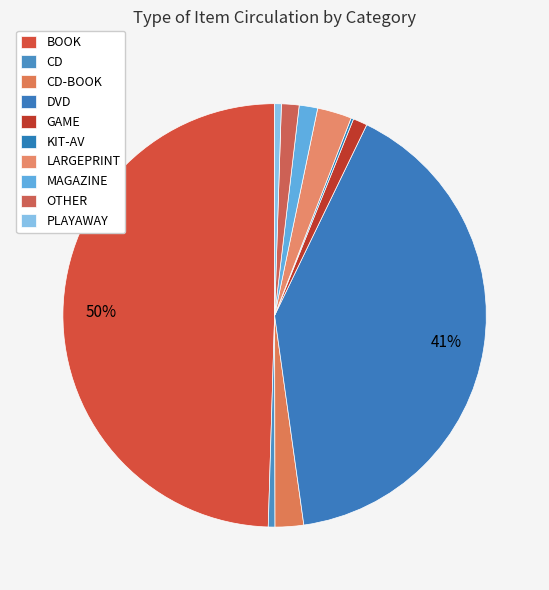

How many segments does this pie chart have?

10